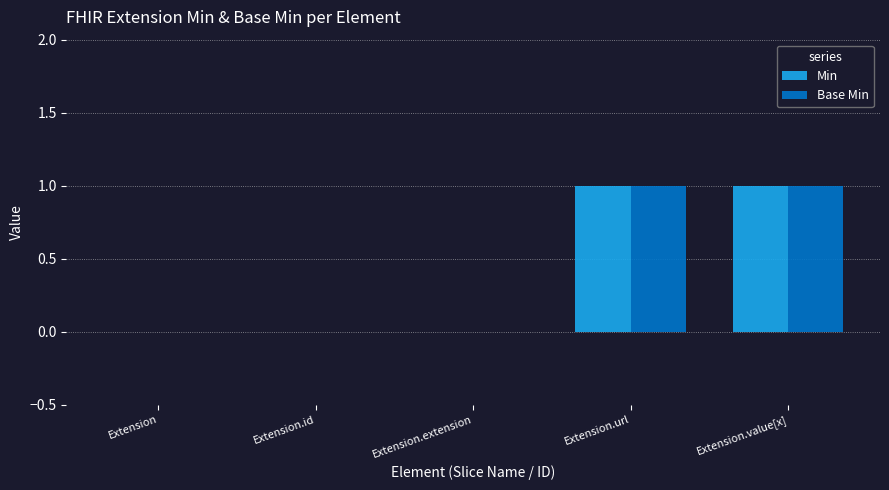

Is it true that Base Min equals 0 at Extension.id?

True